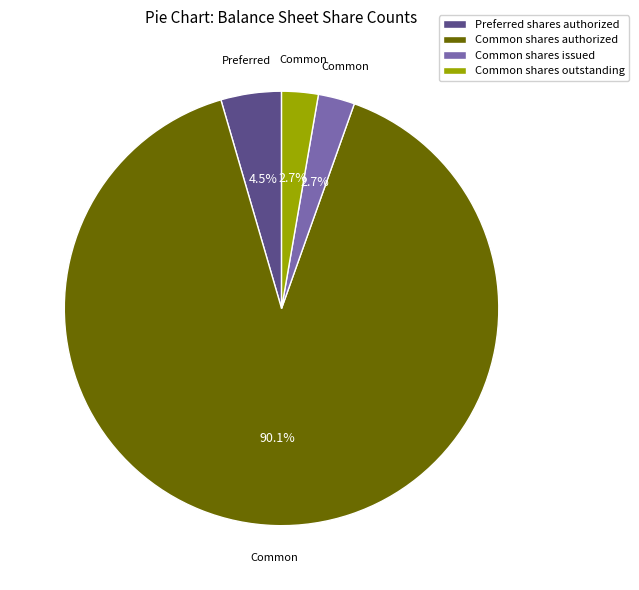

What percentage is NOT represented by Preferred shares authorized?

95.5%